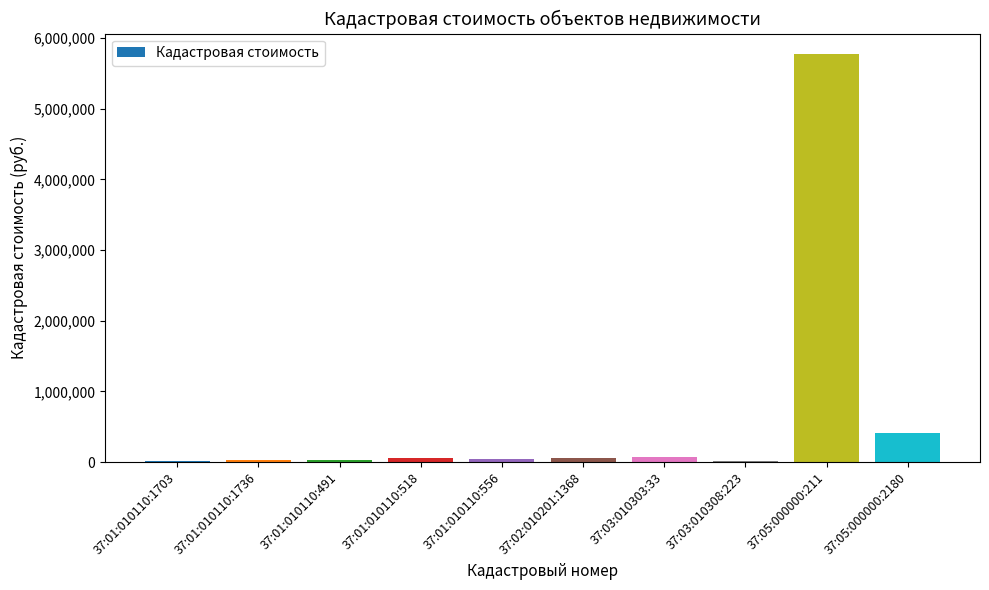

Read the value at 37:02:010201:1368.

55631.1